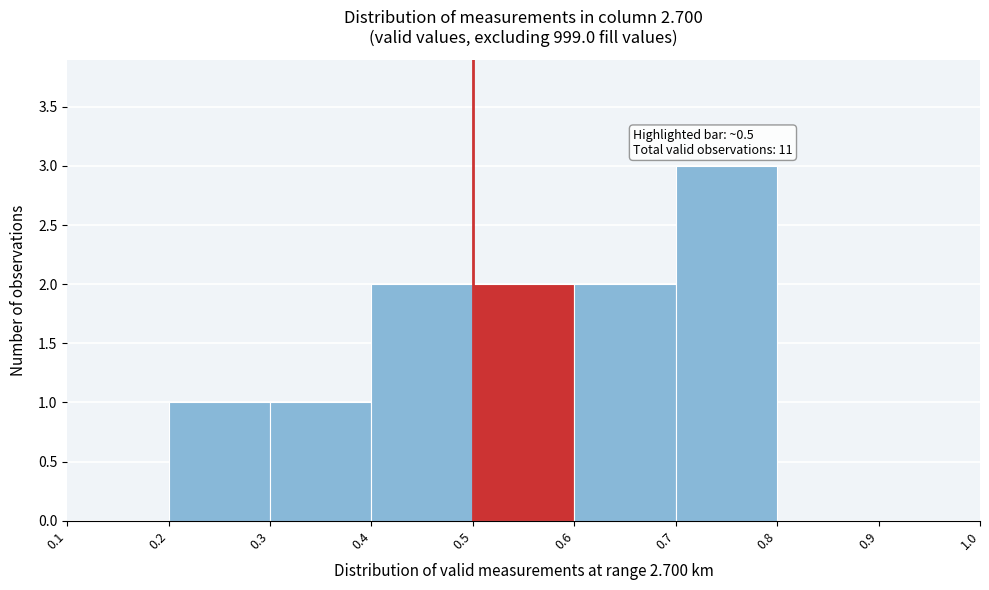

Over which range of the x-axis is the bar tallest?

0.7 to 0.8